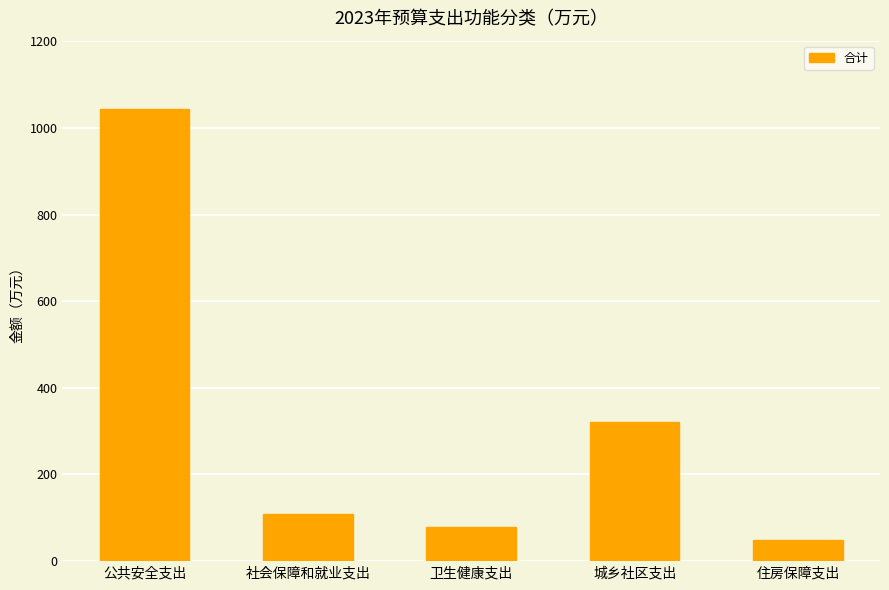

Where is the data nearest to the value 546?

城乡社区支出